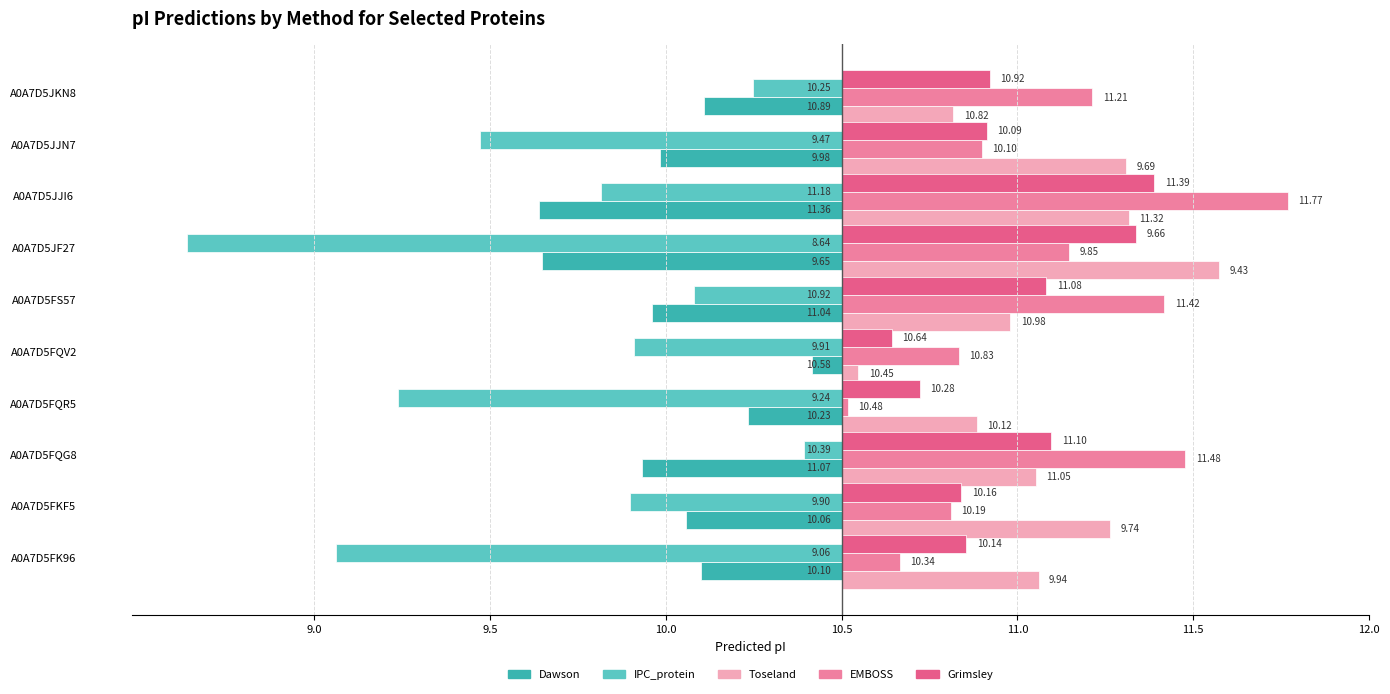

What are all the series names shown in the legend?

Dawson, IPC_protein, Toseland, EMBOSS, Grimsley